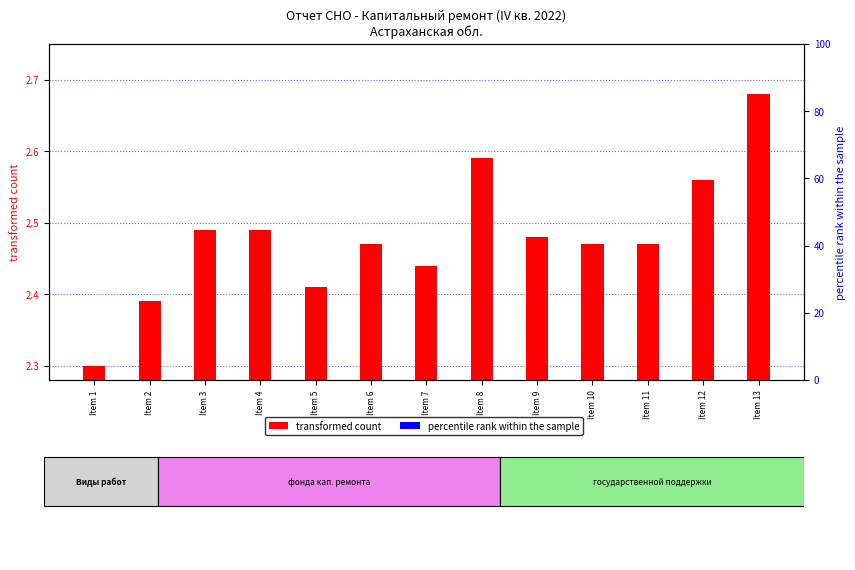

What are all the series names shown in the legend?

transformed count, percentile rank within the sample